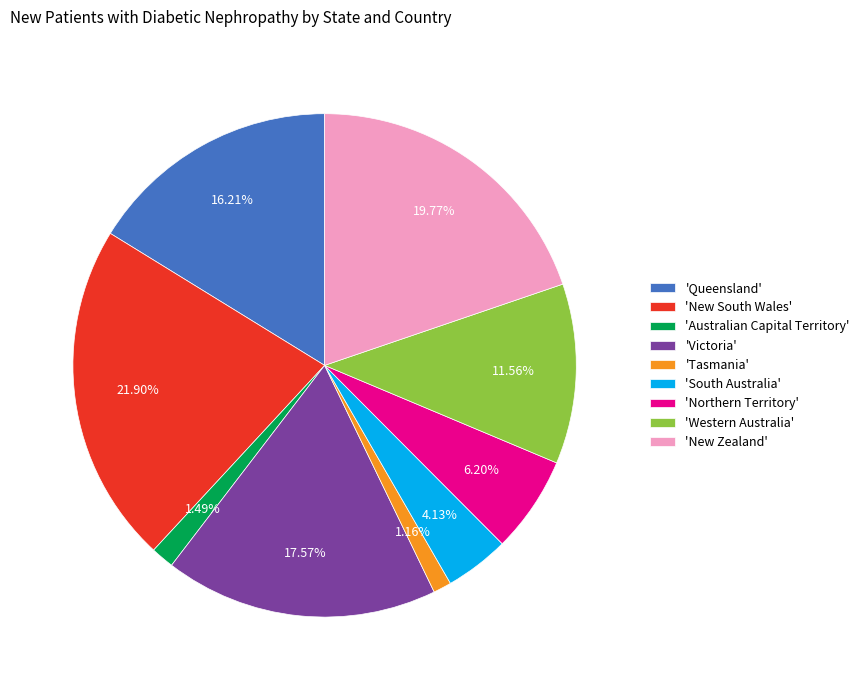

How many slices are in this pie chart?

9